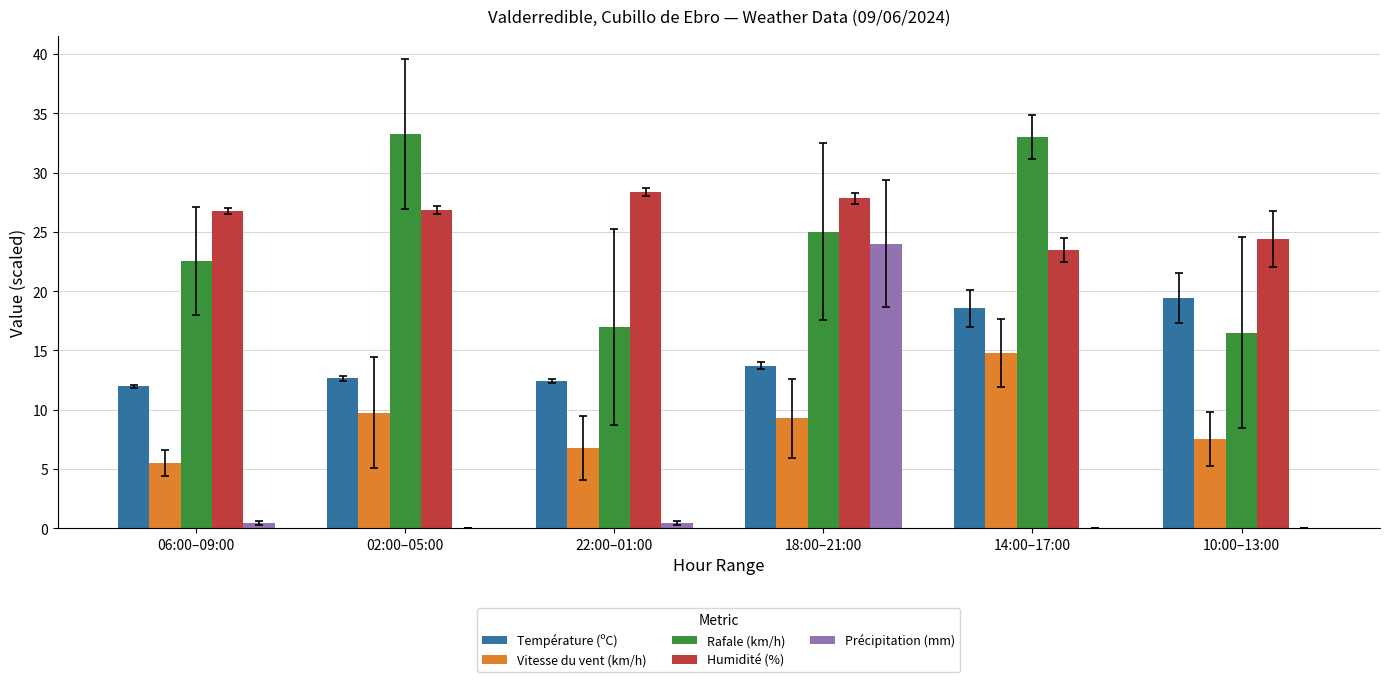

Which series changed the most between 02:00–05:00 and 18:00–21:00?

Précipitation (mm)